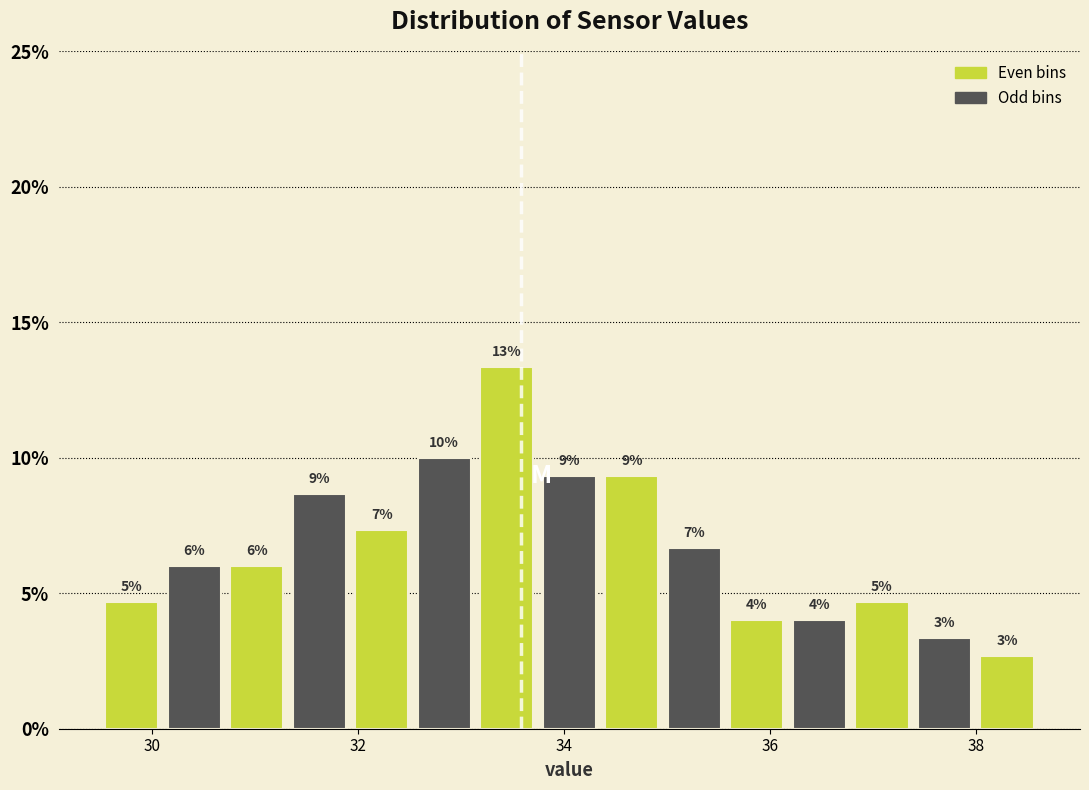

Around what value on the x-axis is the tallest bar? Give the approximate position of its centre, as read against the axis.

33.4